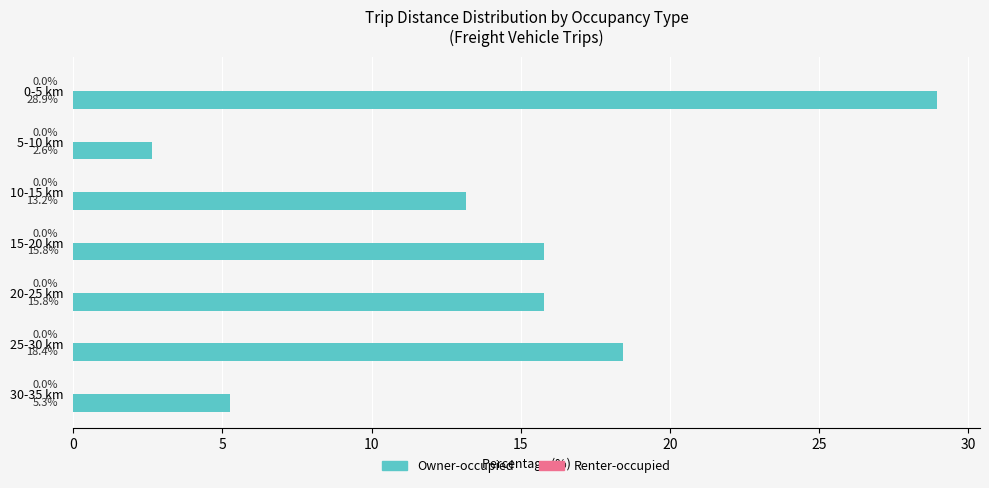

Reading top to bottom, list all the values displayed in this chart.

28.9	2.6	13.2	15.8	15.8	18.4	5.3